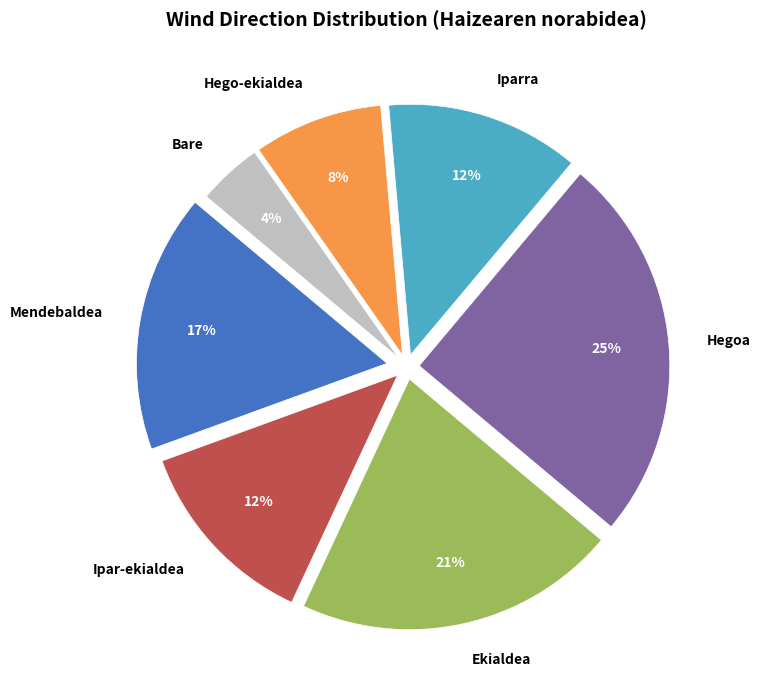

Combined, do Hegoa and Iparra account for over 50%?

No